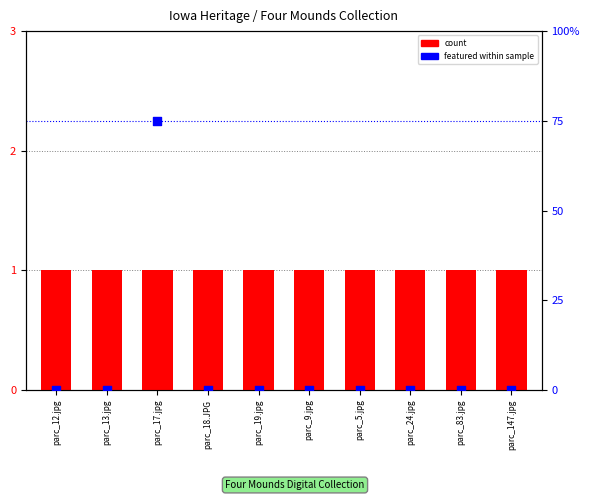

At how many categories does at least one series exceed 36?

1